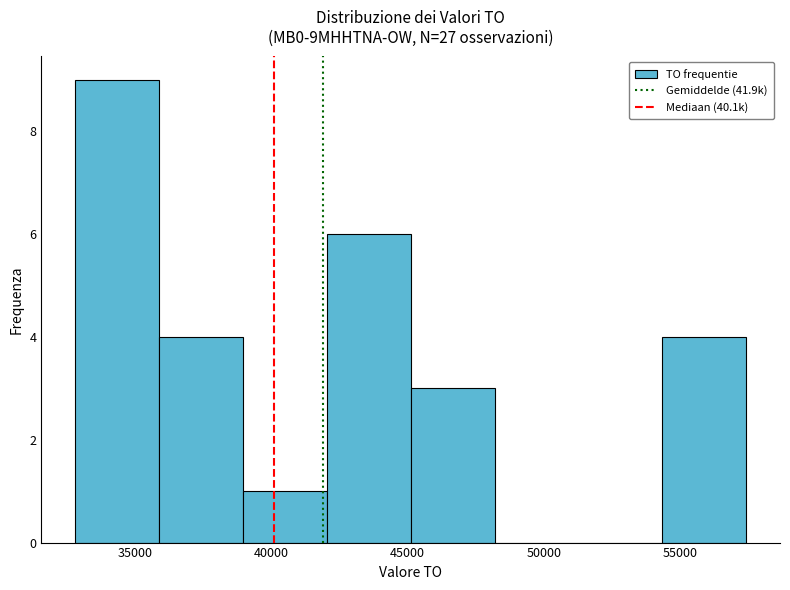

Which range on the x-axis has the tallest bar?

33000 to 36000